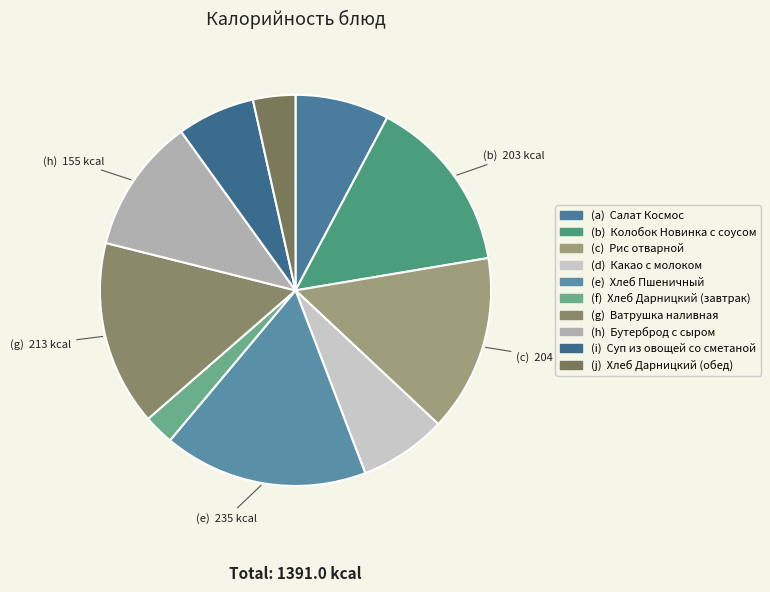

What is the largest slice in the pie chart?

Хлеб Пшеничный